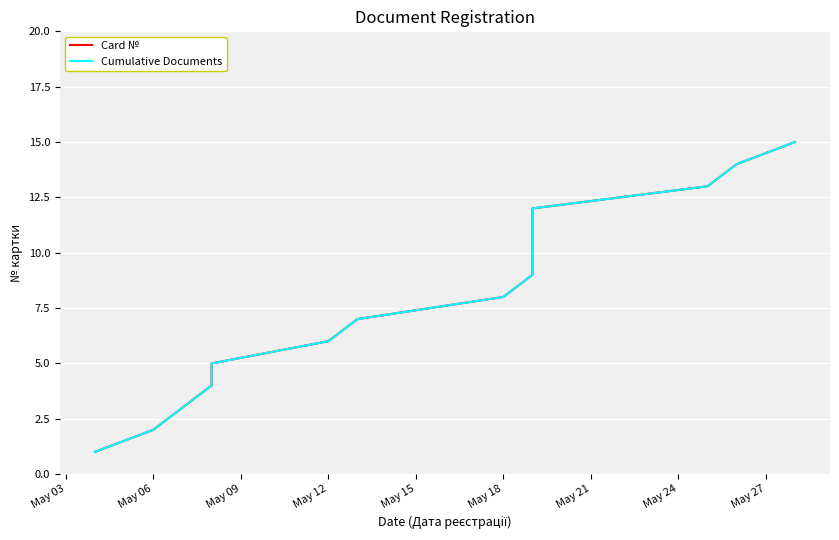

Which series has the largest total across all categories?

Card №